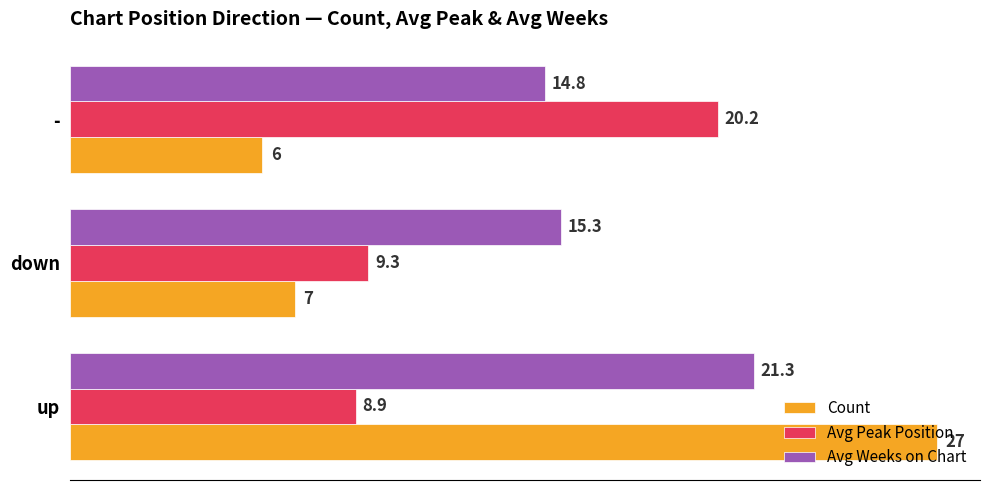

How many distinct data groups are displayed?

3